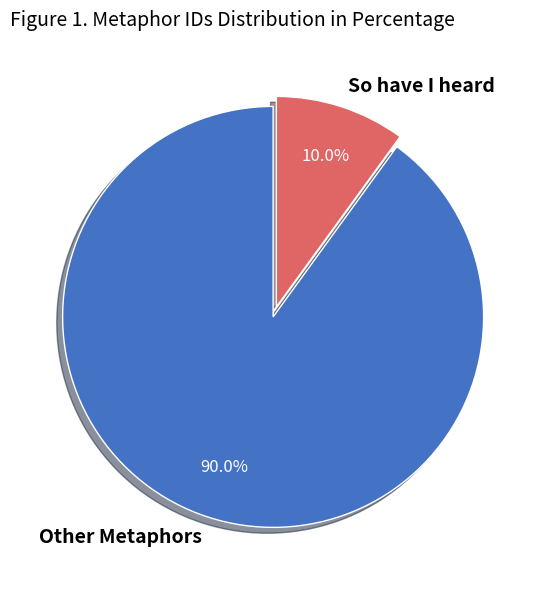

Is there a majority slice in this chart?

Yes